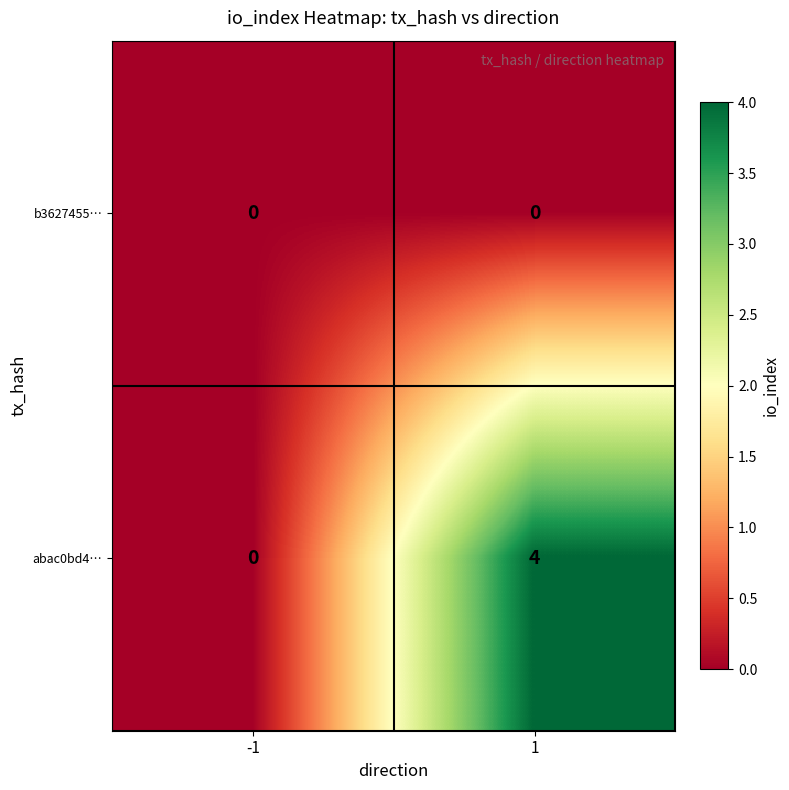

Rank the categories by abac0bd4… value from highest to lowest.

1, -1